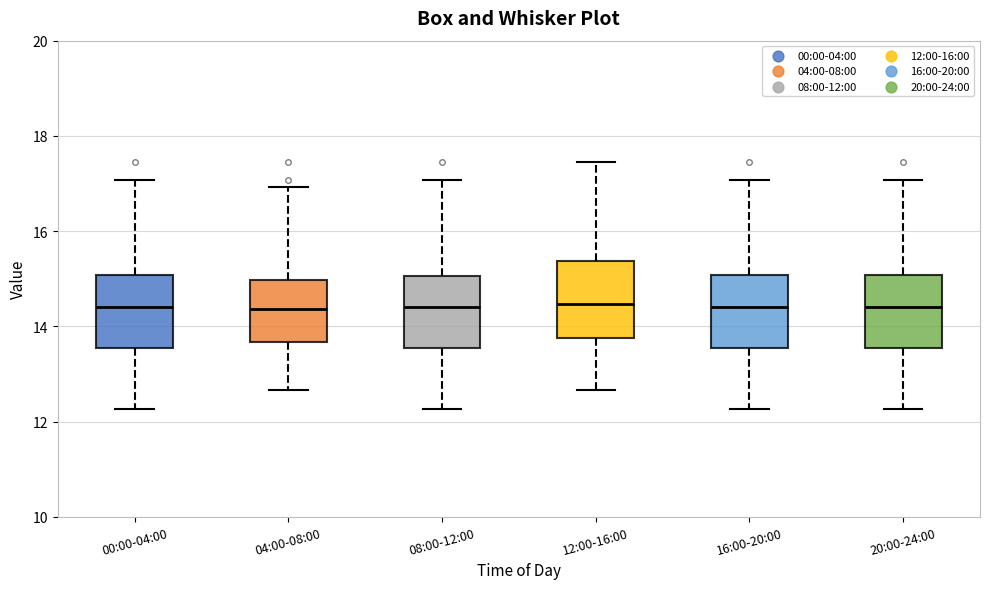

Where does the upper whisker of the box for 16:00-20:00 end on the y-axis? The values are not printed on the chart, so give them approximately, as read against the axis.

17.0